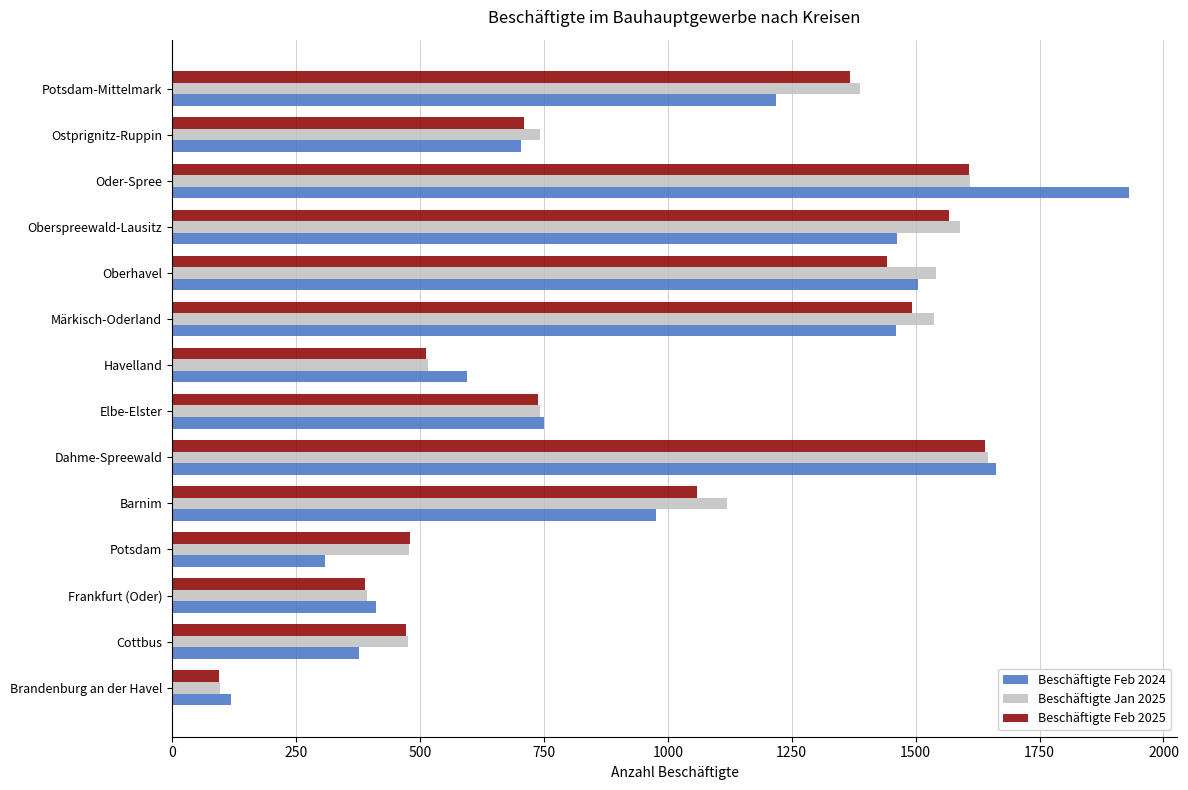

The value of Beschäftigte Jan 2025 at Märkisch-Oderland is 2462. True or false?

False